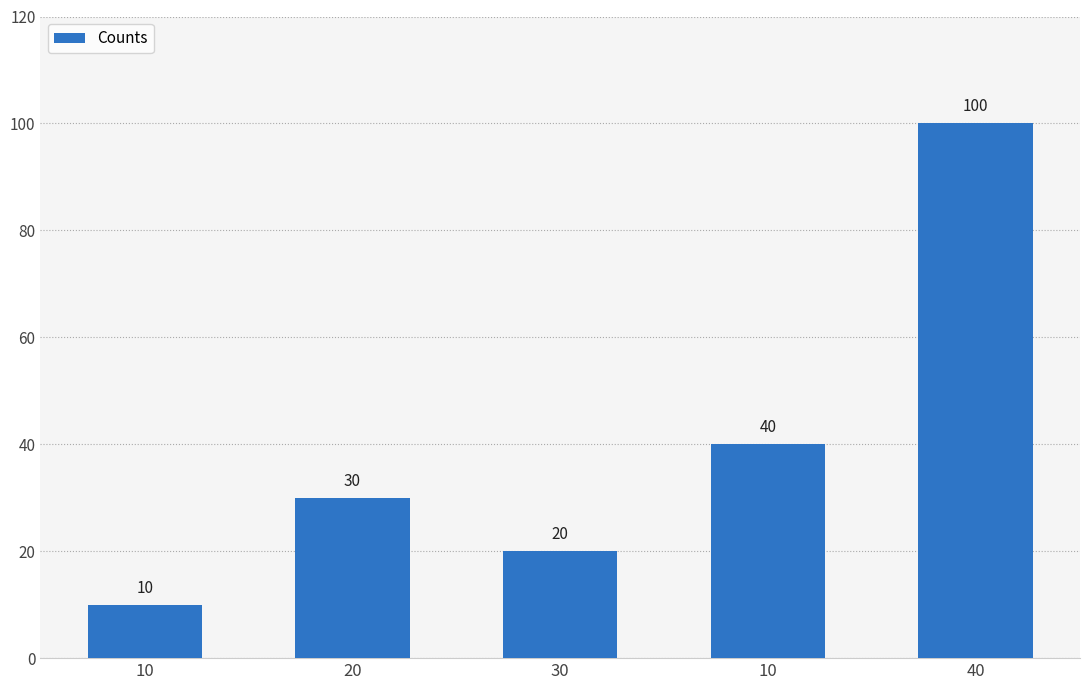

What is the greatest value displayed?

100